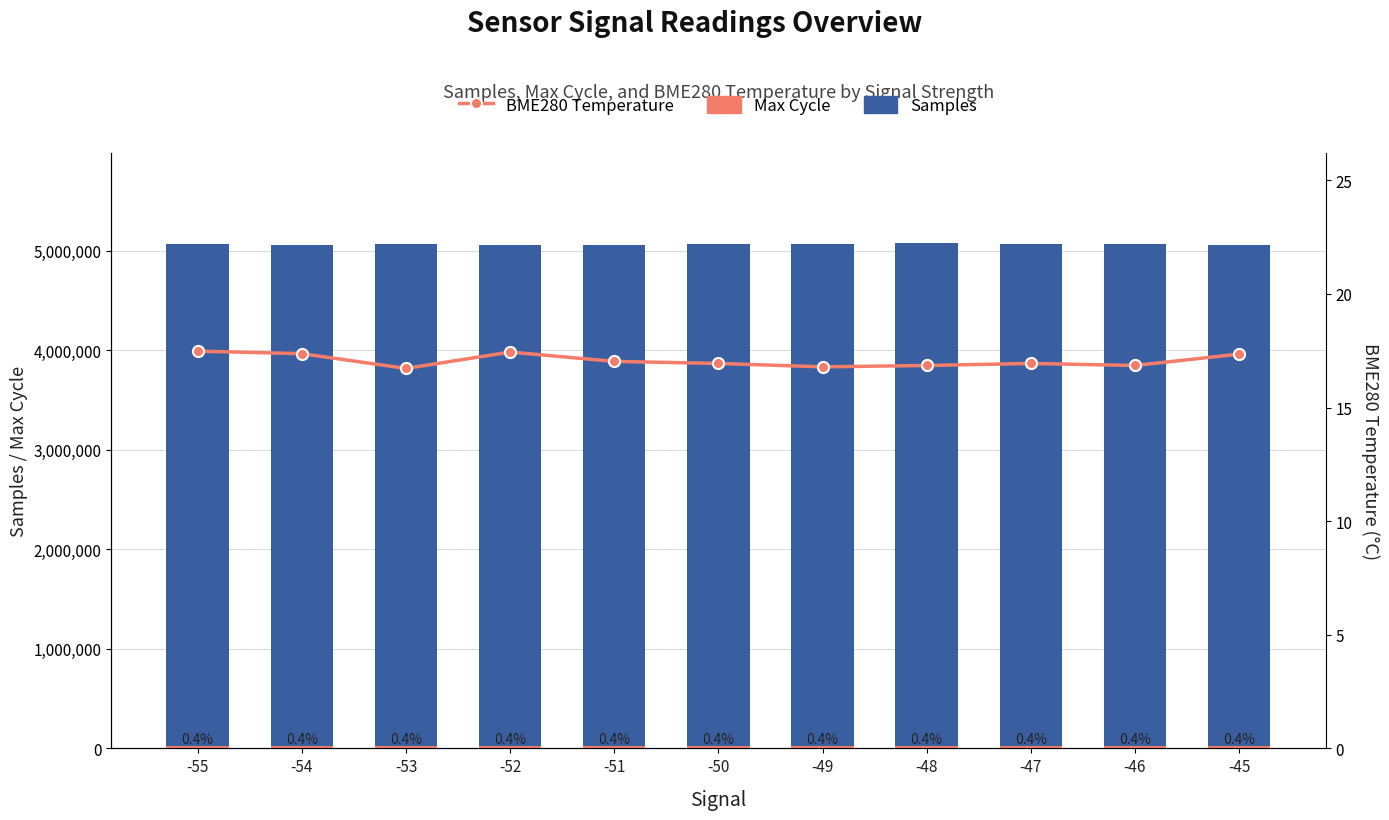

Rank the series at -53 from lowest to highest value.

BME280 Temperature, Max Cycle, Samples